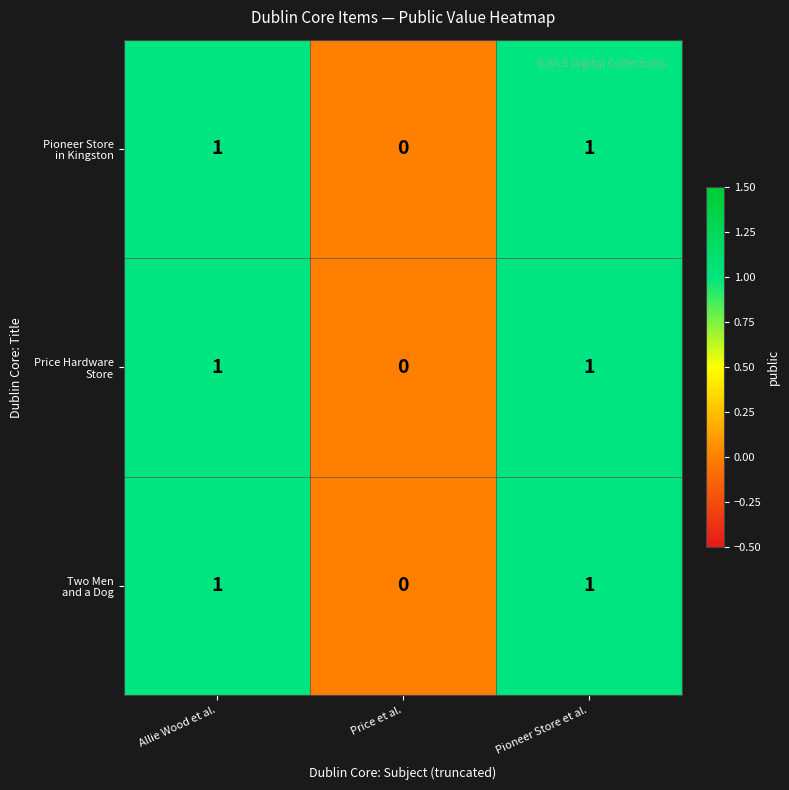

How many series are shown in this chart?

3